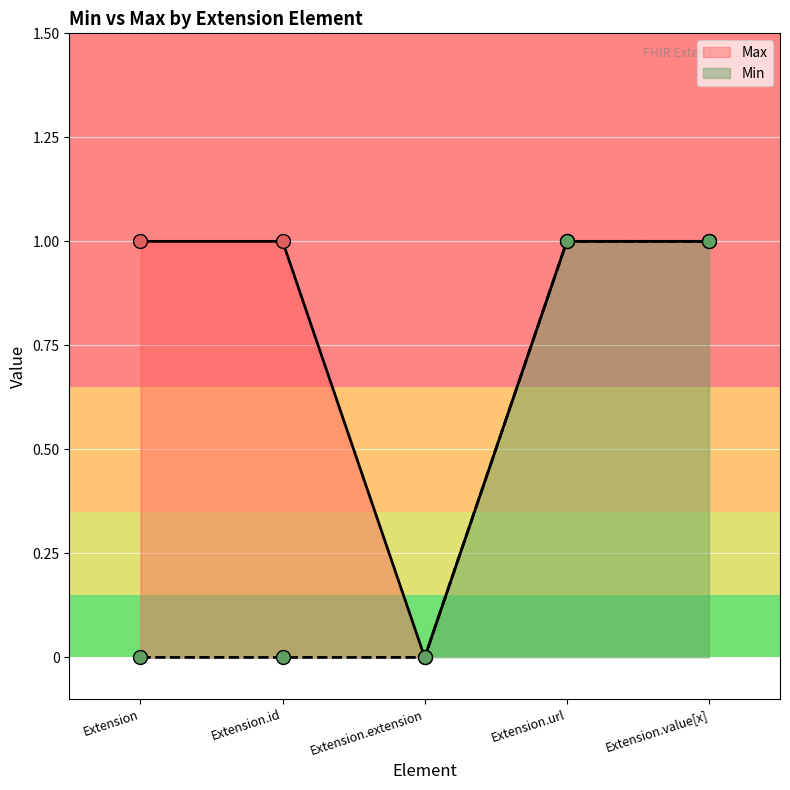

Reading left to right, extract all data points from this chart.

Max: 1	1	0	1	1
Min: 0	0	0	1	1